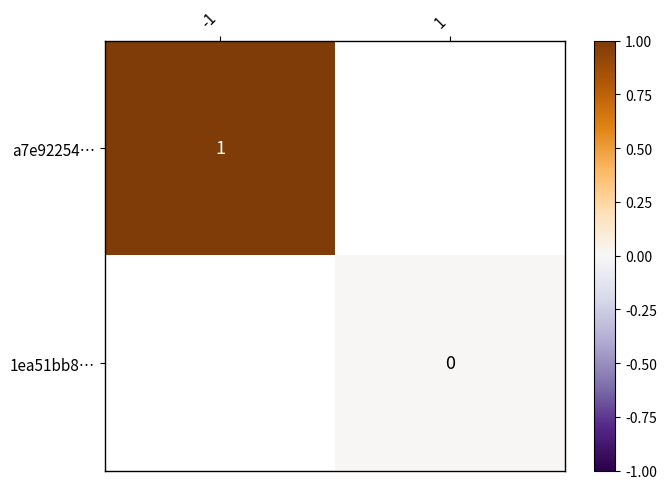

Count the number of data series in this chart.

2